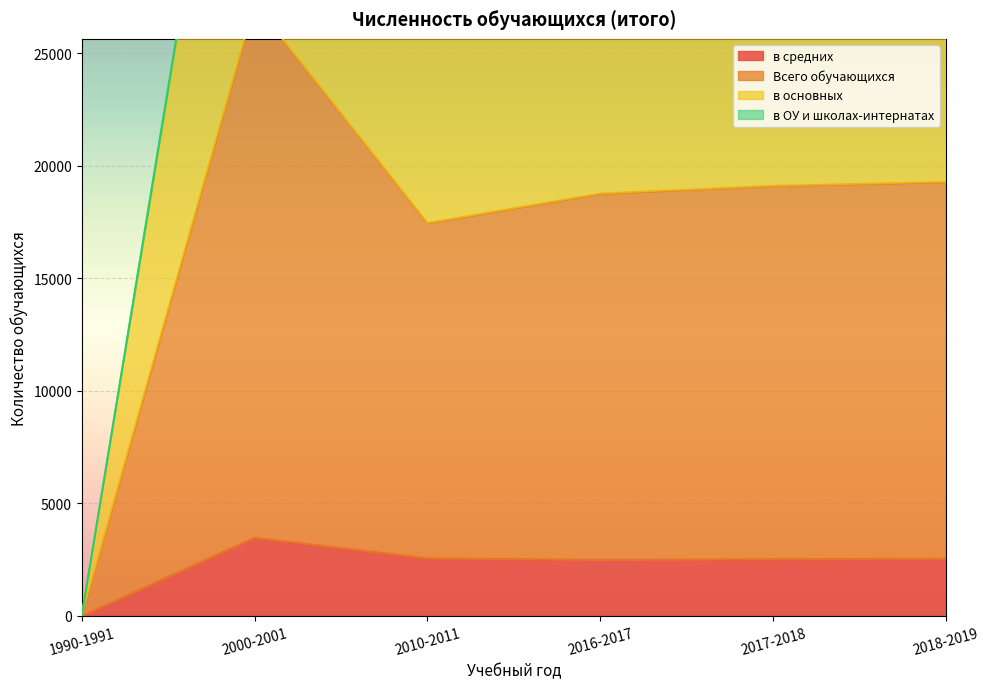

In в средних, how many points are higher than both neighbors (excluding endpoints)?

1